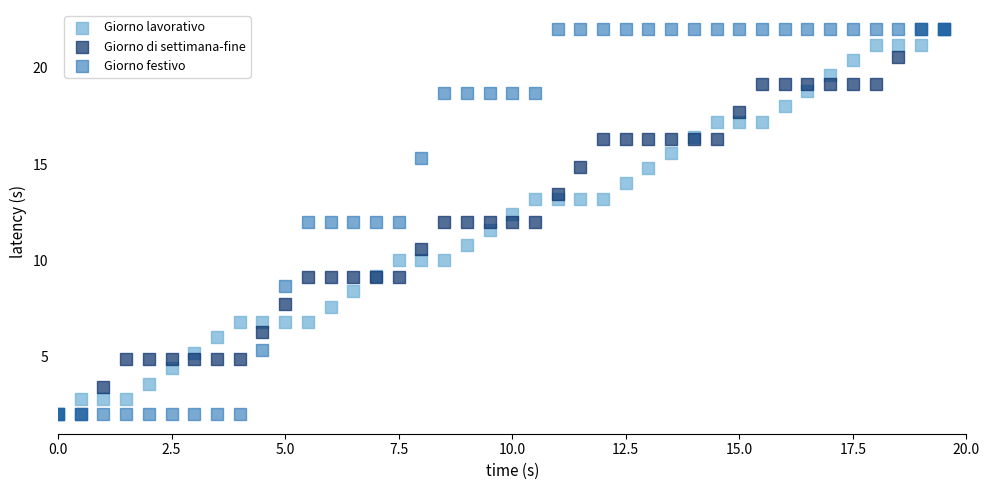

What are all the series names shown in the legend?

Giorno lavorativo, Giorno di settimana-fine, Giorno festivo